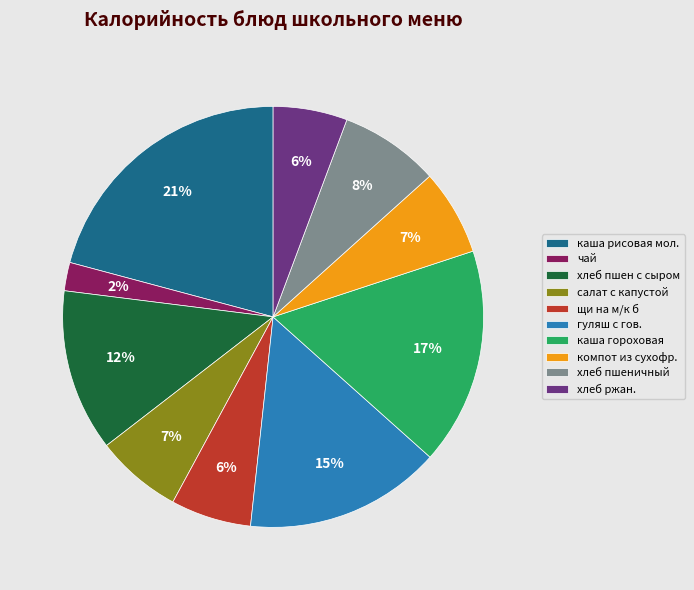

Is it true that хлеб пшеничный is 8% of the pie?

True